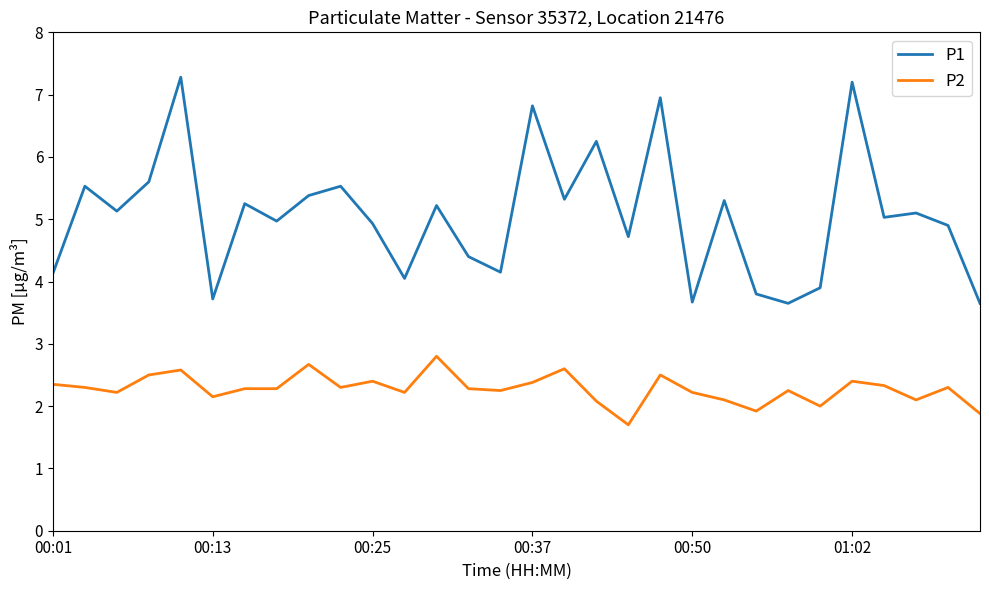

Which series has the widest spread of values?

P1